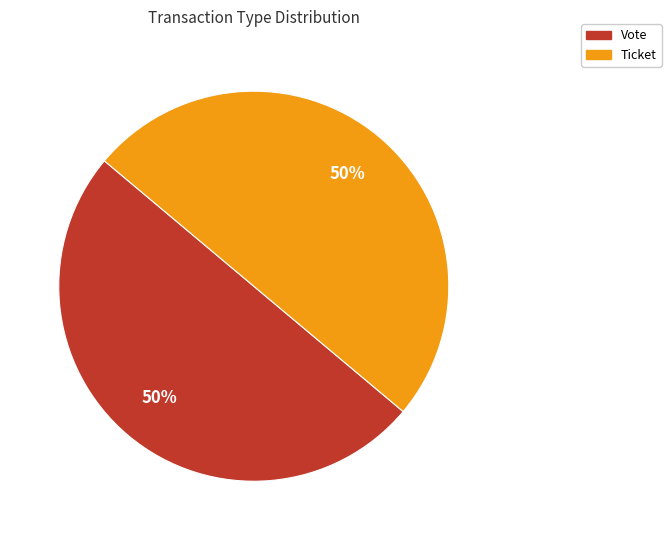

The Vote slice represents 50% of the pie. True or false?

True